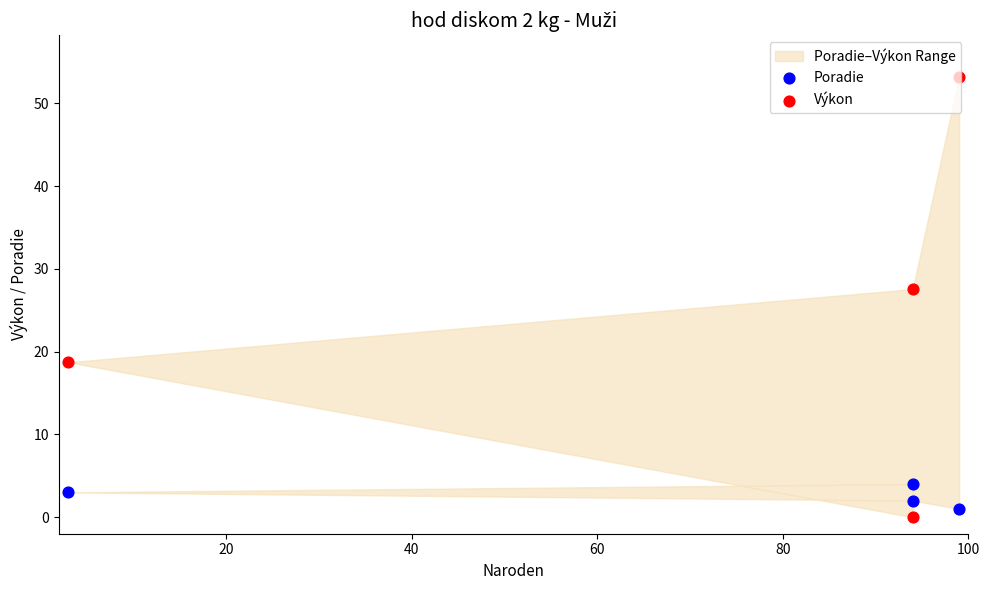

Which series reaches the maximum Y coordinate?

Výkon